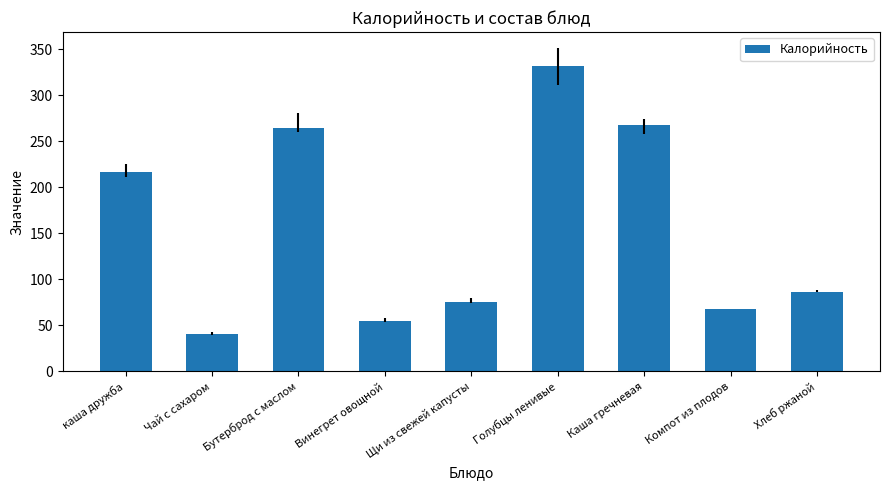

What is the ratio of the value at Голубцы ленивые to the value at Бутерброд с маслом?

1.3